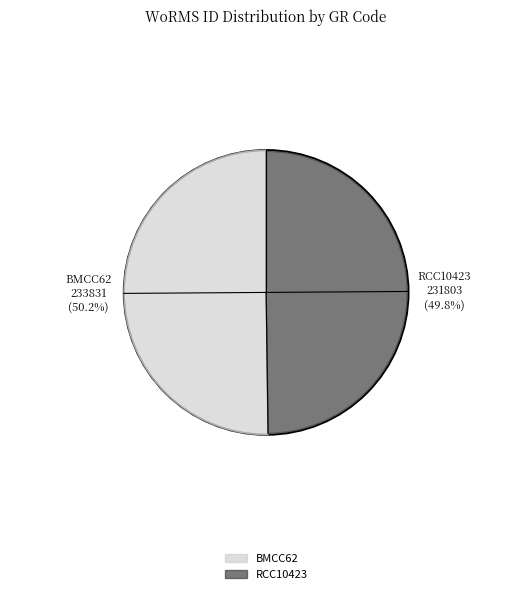

What is the change in value from BMCC62 to RCC10423?

-2028